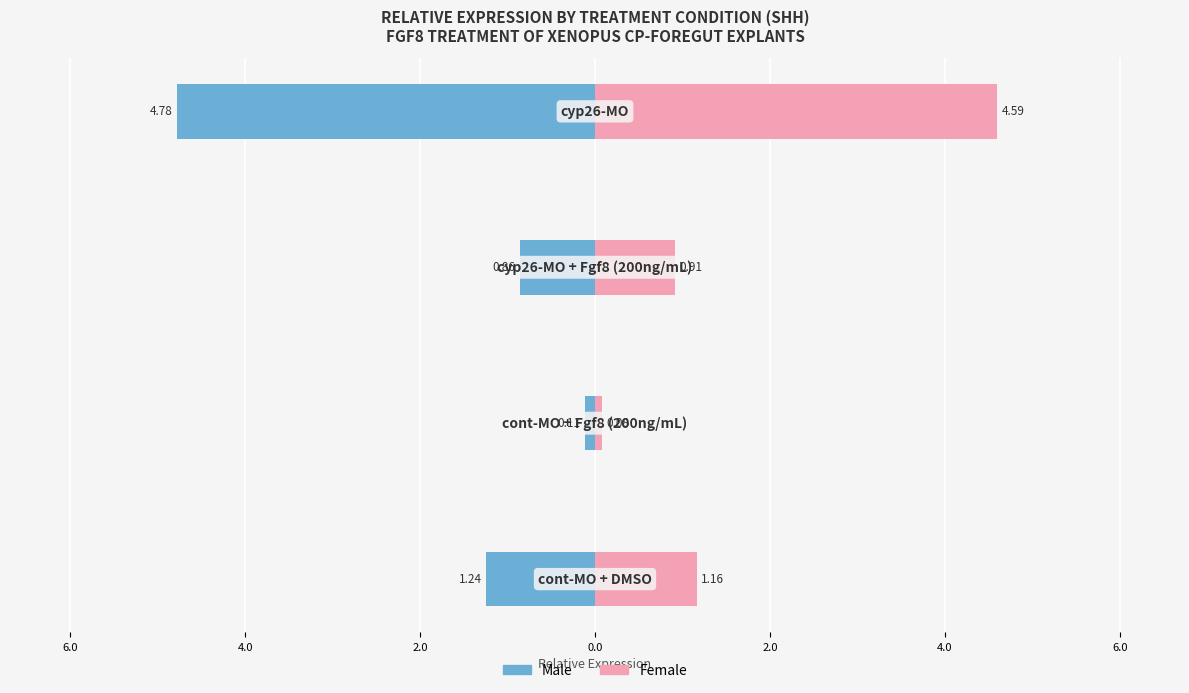

What is the sum of all Male values?

-7.0